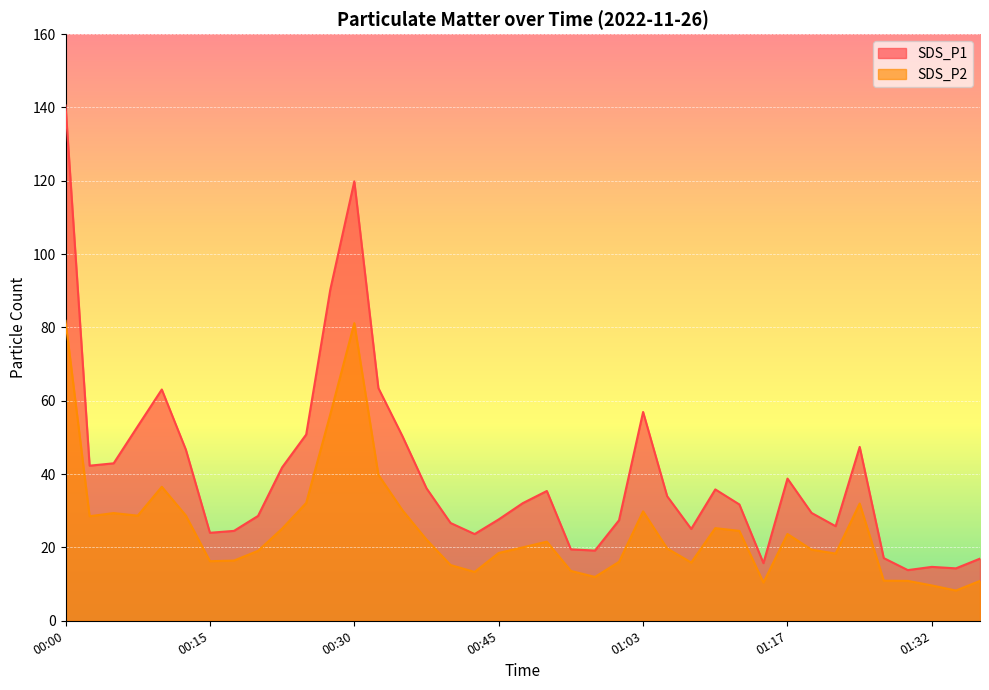

What is the difference between the SDS_P1 values at 00:20 and 00:32?

34.9